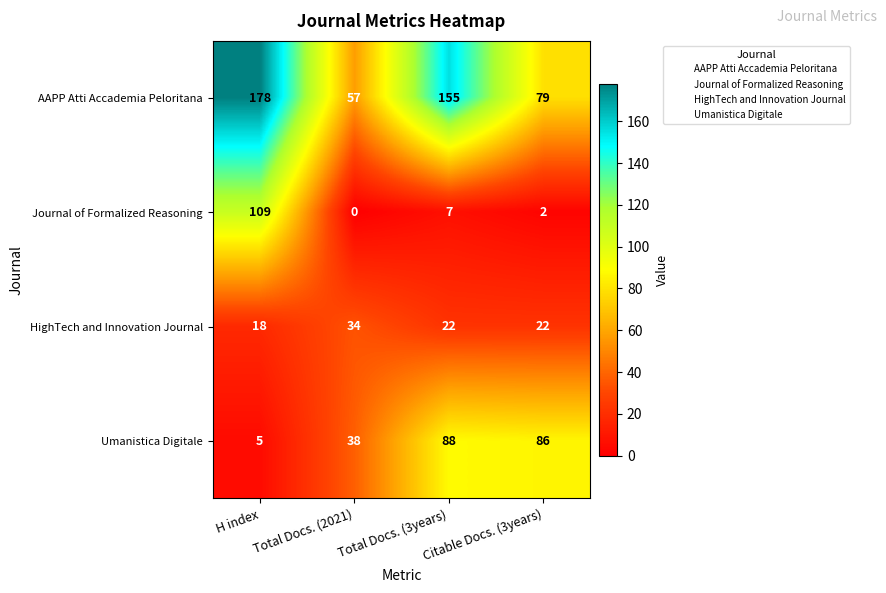

True or false: Umanistica Digitale has a value of 38 at Total Docs. (3years).

False